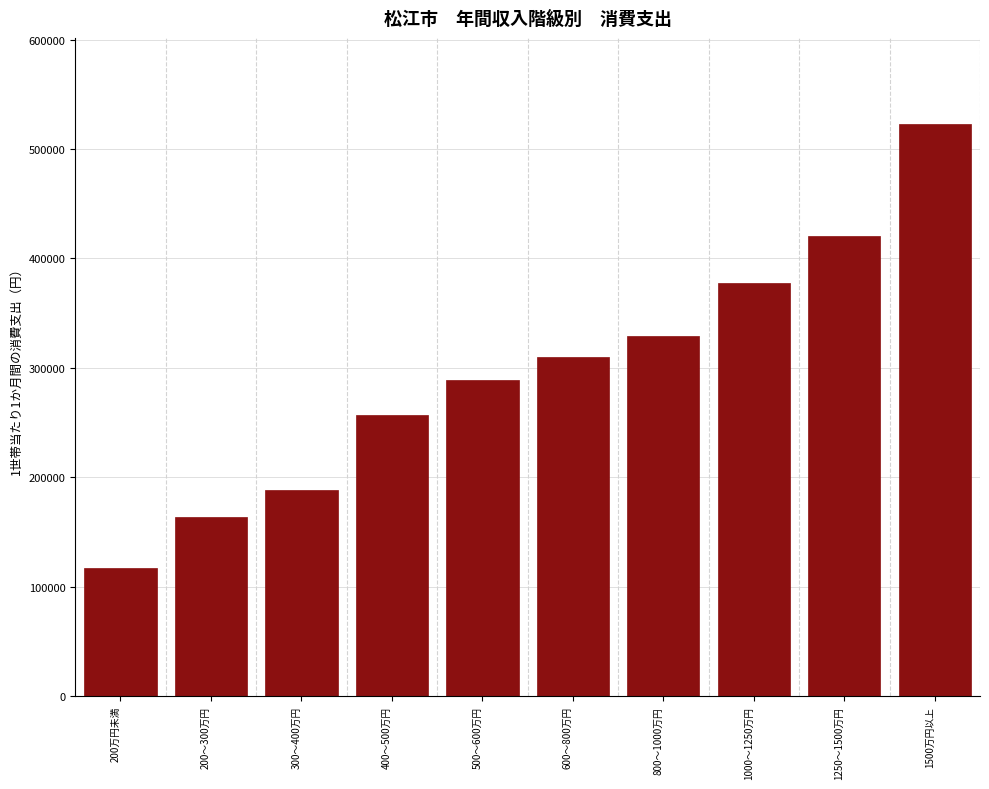

Reading left to right, list all the values displayed in this chart.

200万円未満=117528	200～300万円=163484	300～400万円=188426	400～500万円=257295	500～600万円=289048	600～800万円=309950	800～1000万円=328980	1000～1250万円=377734	1250～1500万円=420897	1500万円以上=523050